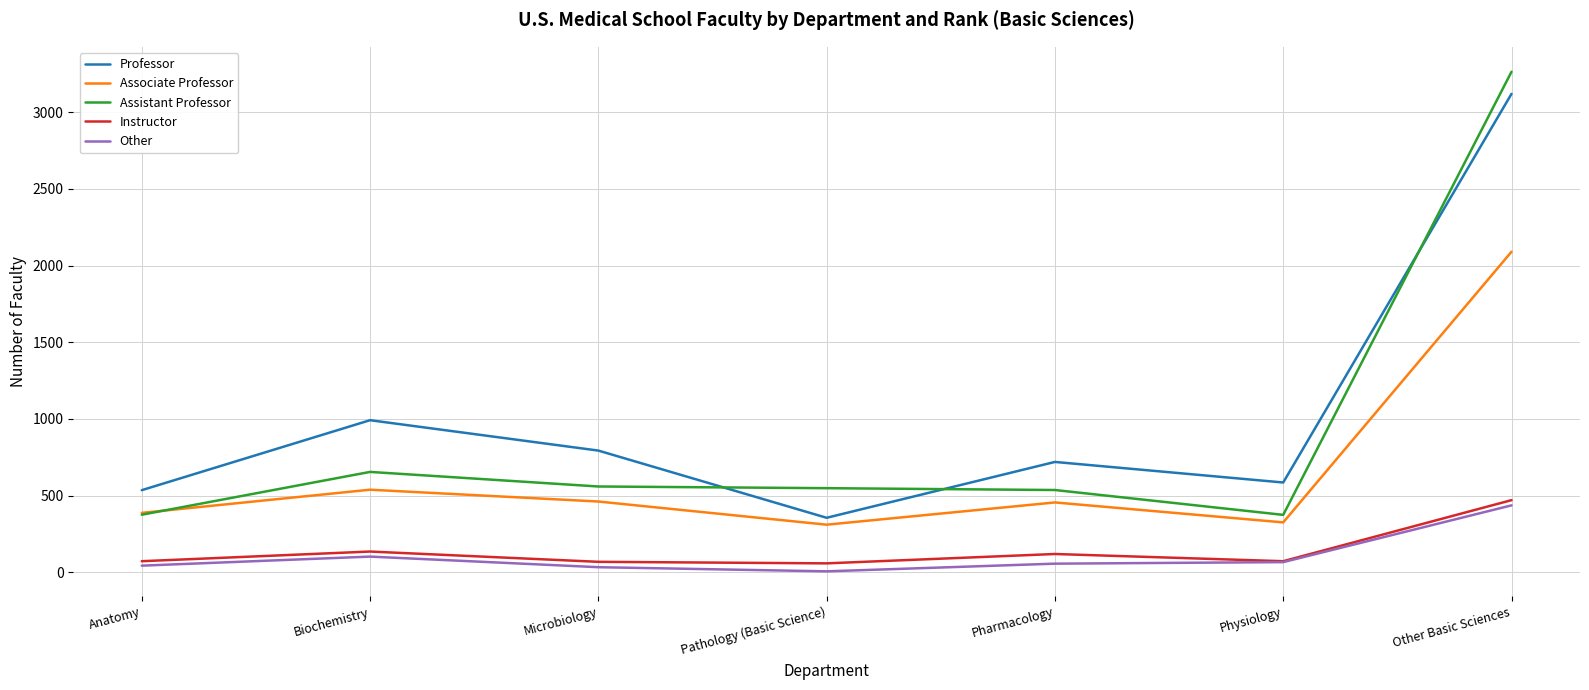

What is the highest value of the Other series?

437